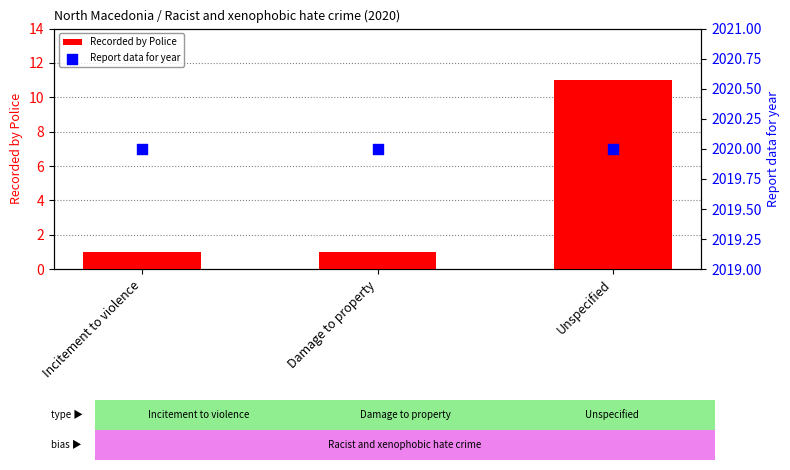

At how many categories does at least one series exceed 1059?

3